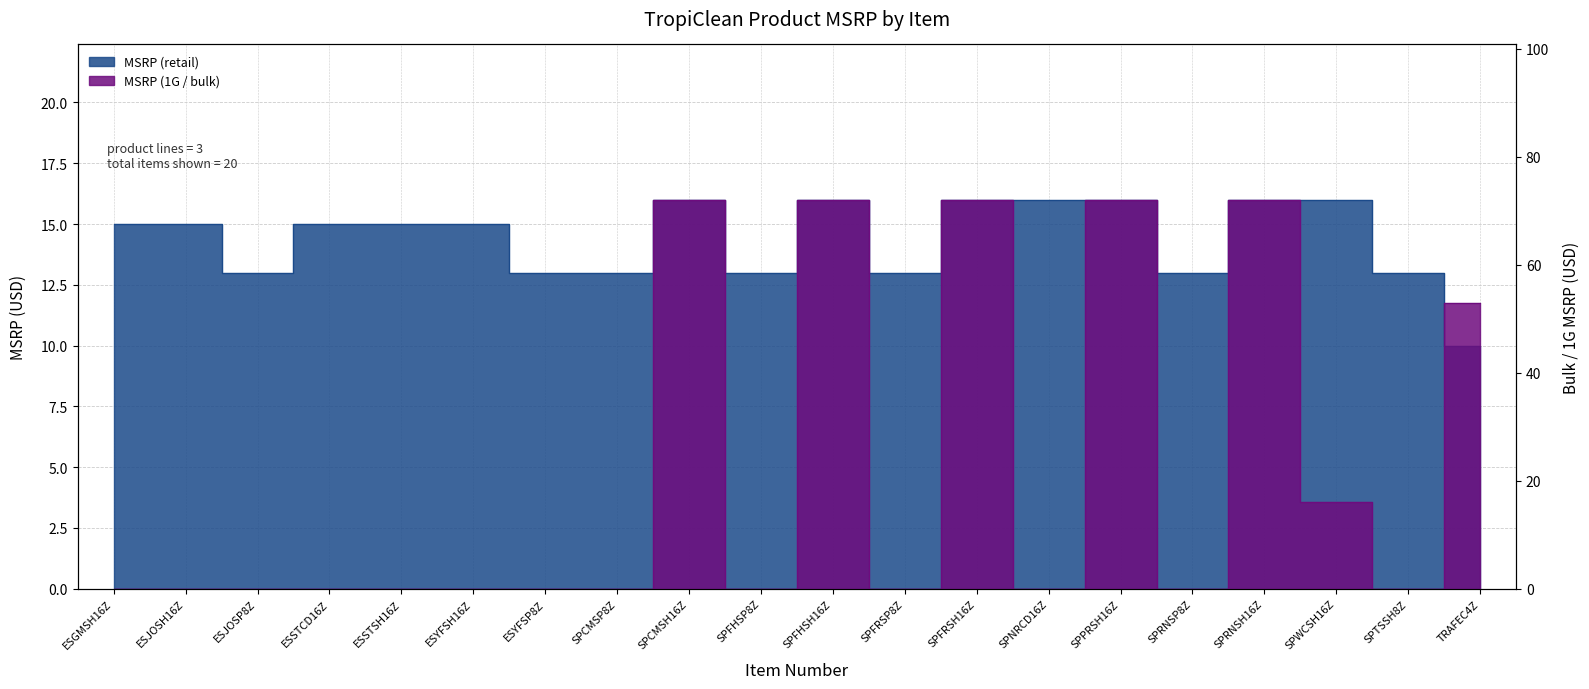

Which series has the largest range (max minus min)?

MSRP (1G/bulk)